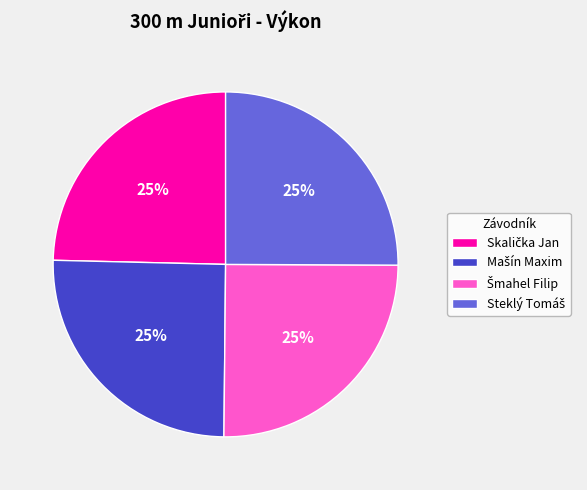

To the nearest percent, what is the average slice percentage?

25%